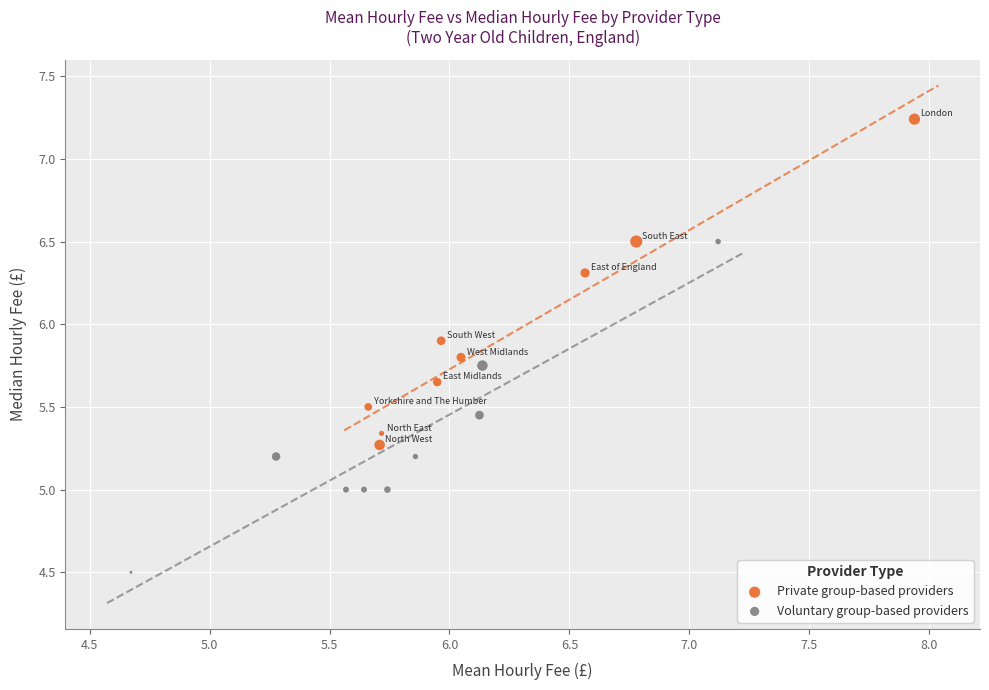

Which series reaches the maximum Y coordinate?

Private group-based providers